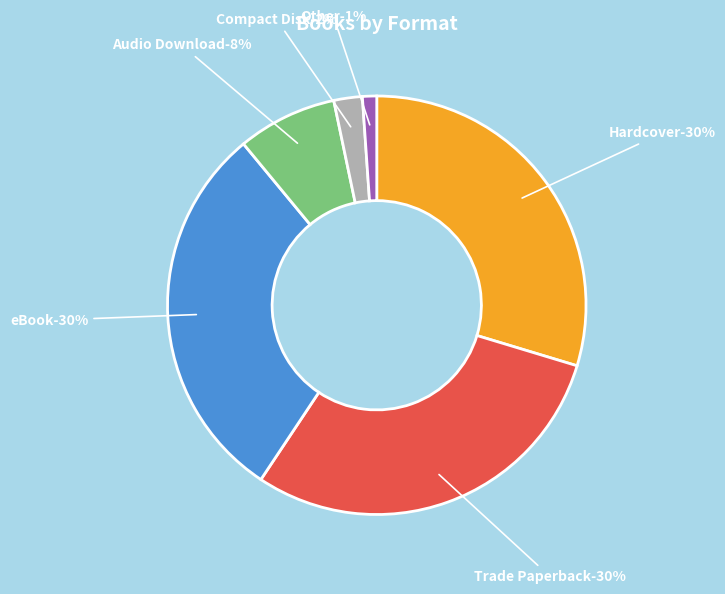

Approximately how many times larger is the value at Trade Paperback compared to Compact Disk?

13.5